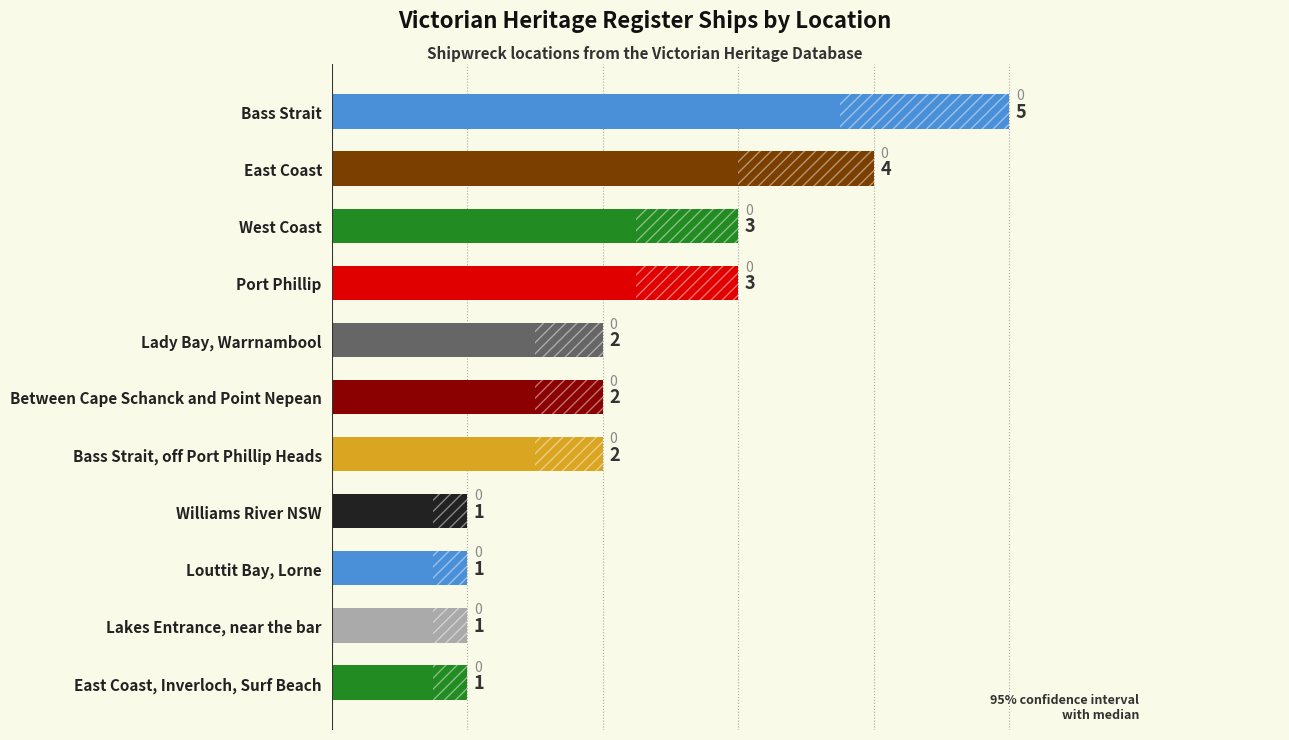

What is the value of the 2nd bar from the left?

4